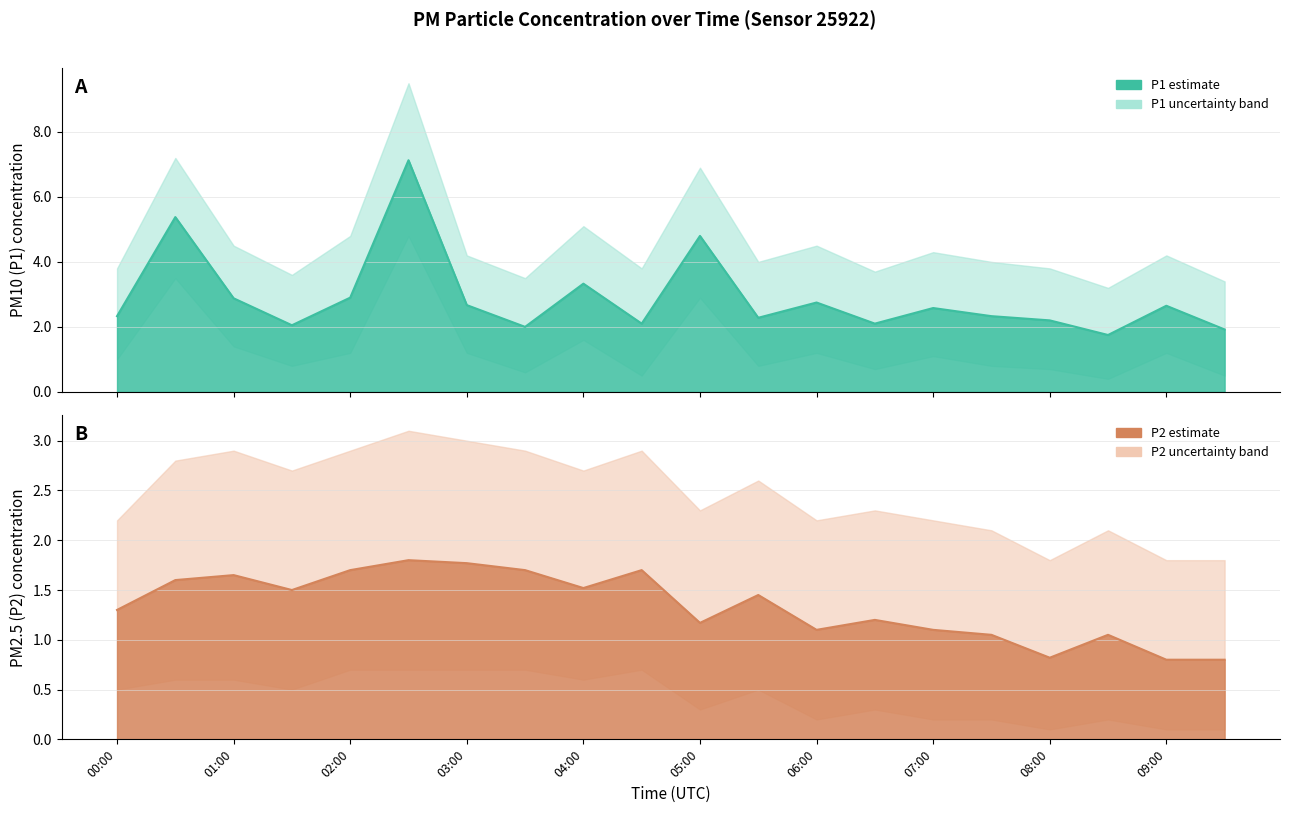

At which label does P2 reach its peak?

02:30